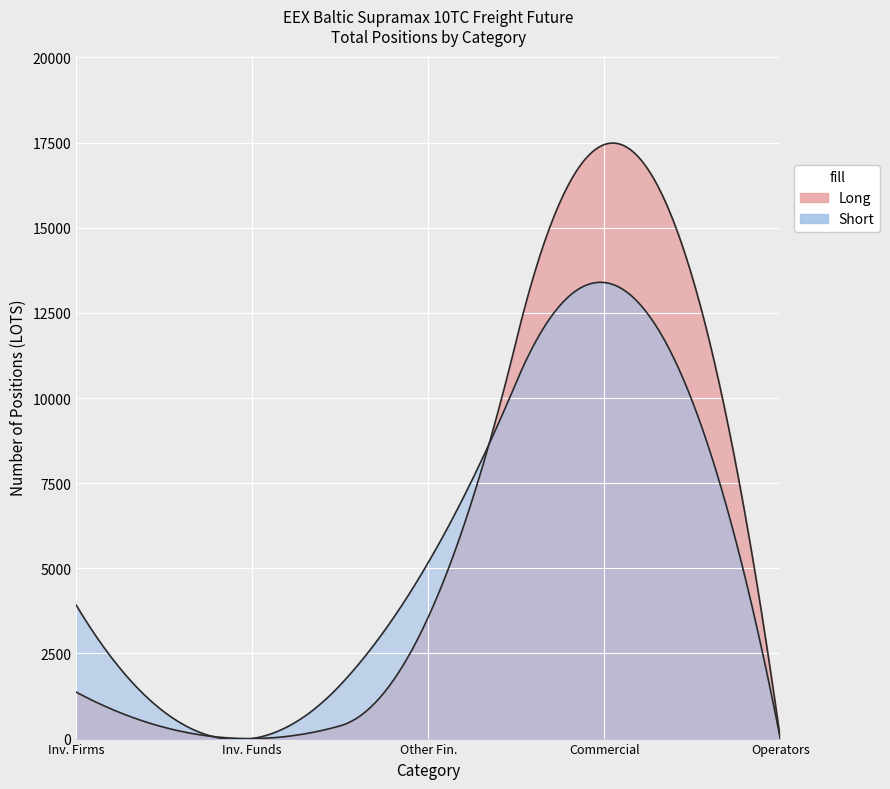

What is the approximate value of Short at Investment Firms Long?

3920.0